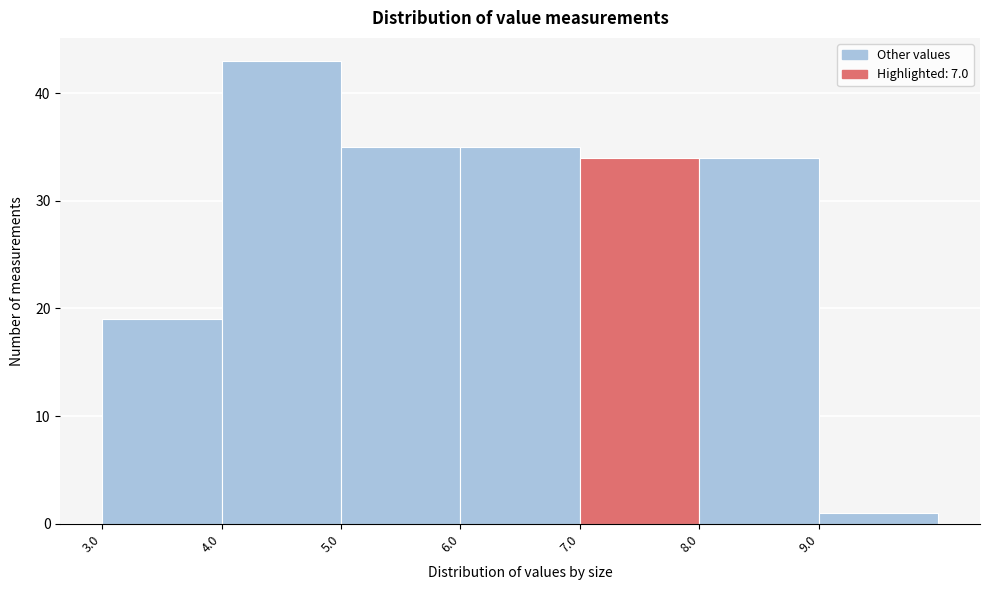

Reading left to right, transcribe this chart: for each bar, give the range it covers on the x-axis and its height. The values are not printed on the chart, so give them approximately, as read against the axis.

3 to 4: 19
4 to 5: 43
5 to 6: 35
6 to 7: 35
7 to 8: 34
8 to 9: 34
9 to 10: 1